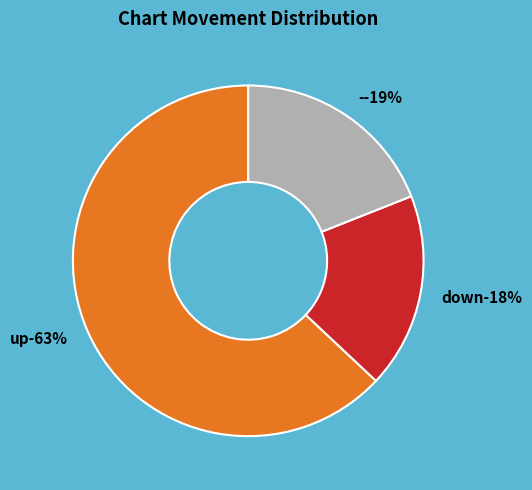

What percentage do up and down together represent?

81.0%